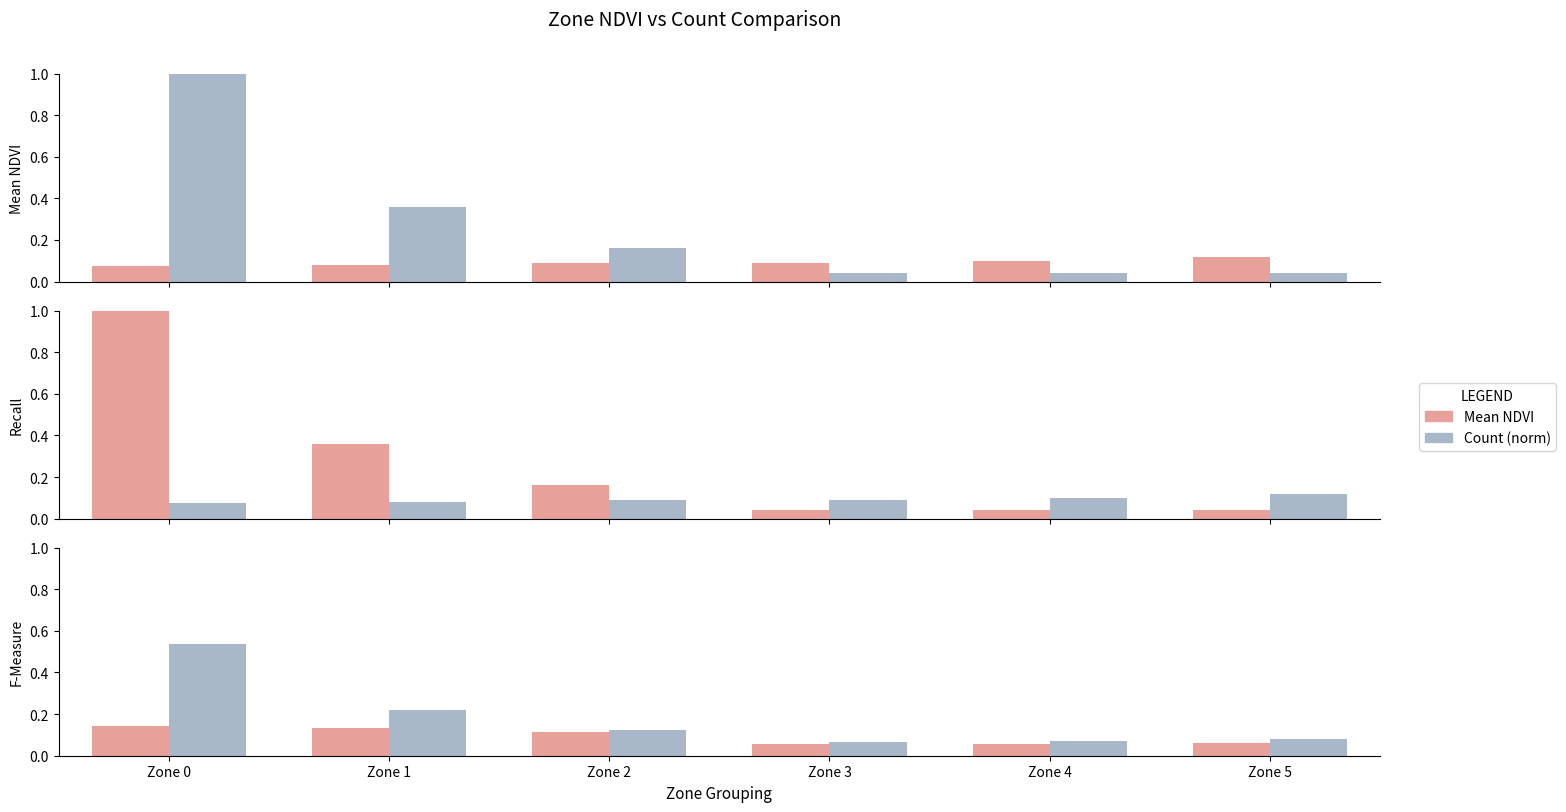

How many Mean NDVI values are between 0 and 1?

6